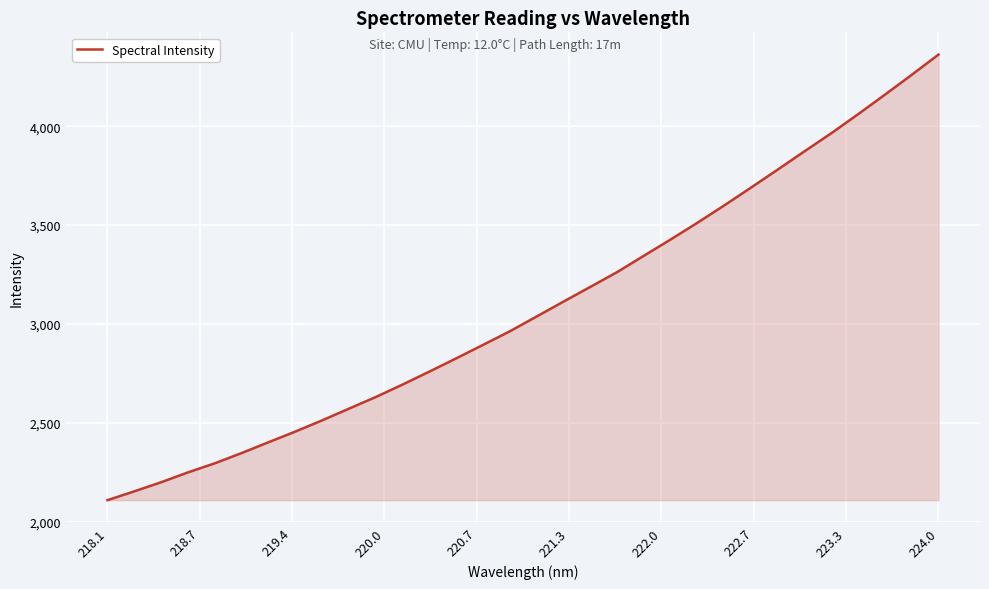

What is the smallest value displayed?

2110.2